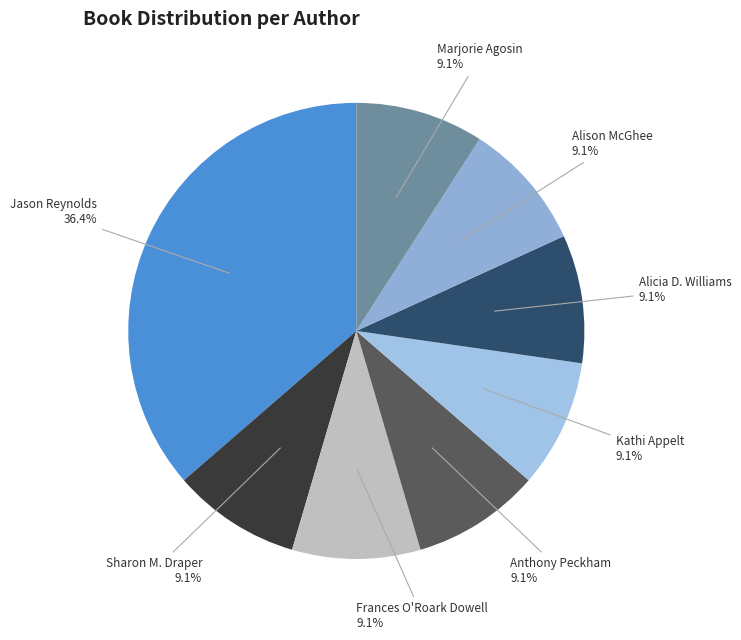

Do Kathi Appelt and Marjorie Agosin together represent more than half of the pie?

No